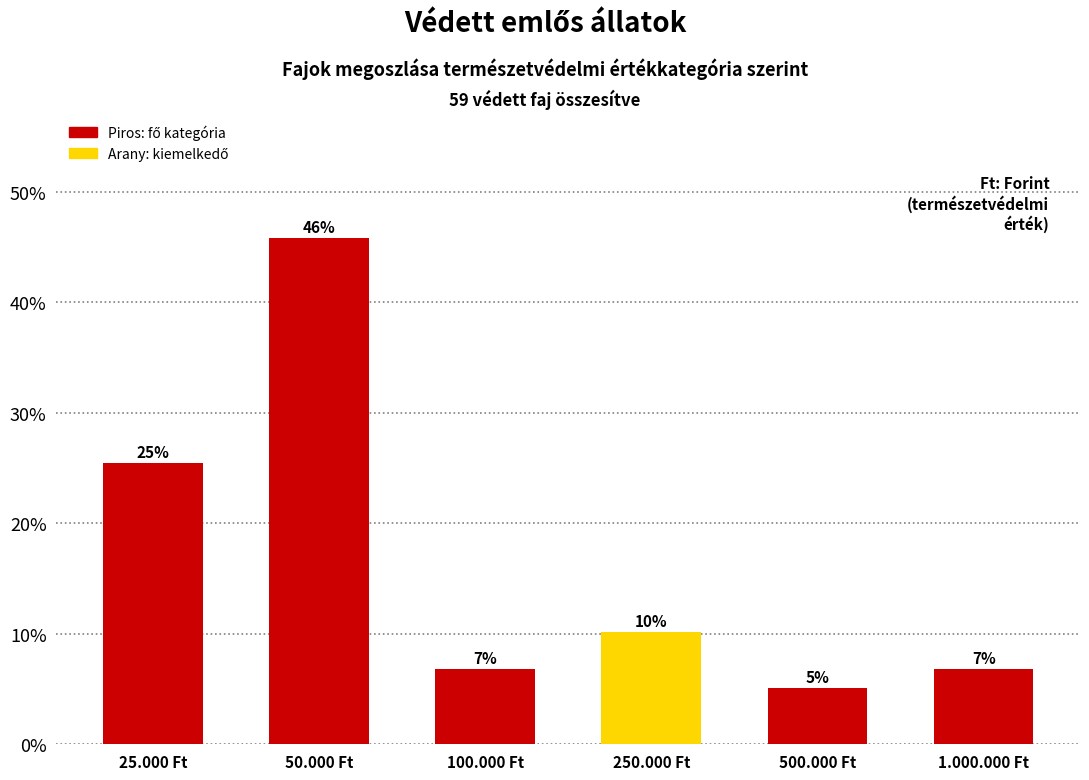

How many bars are there in total?

6